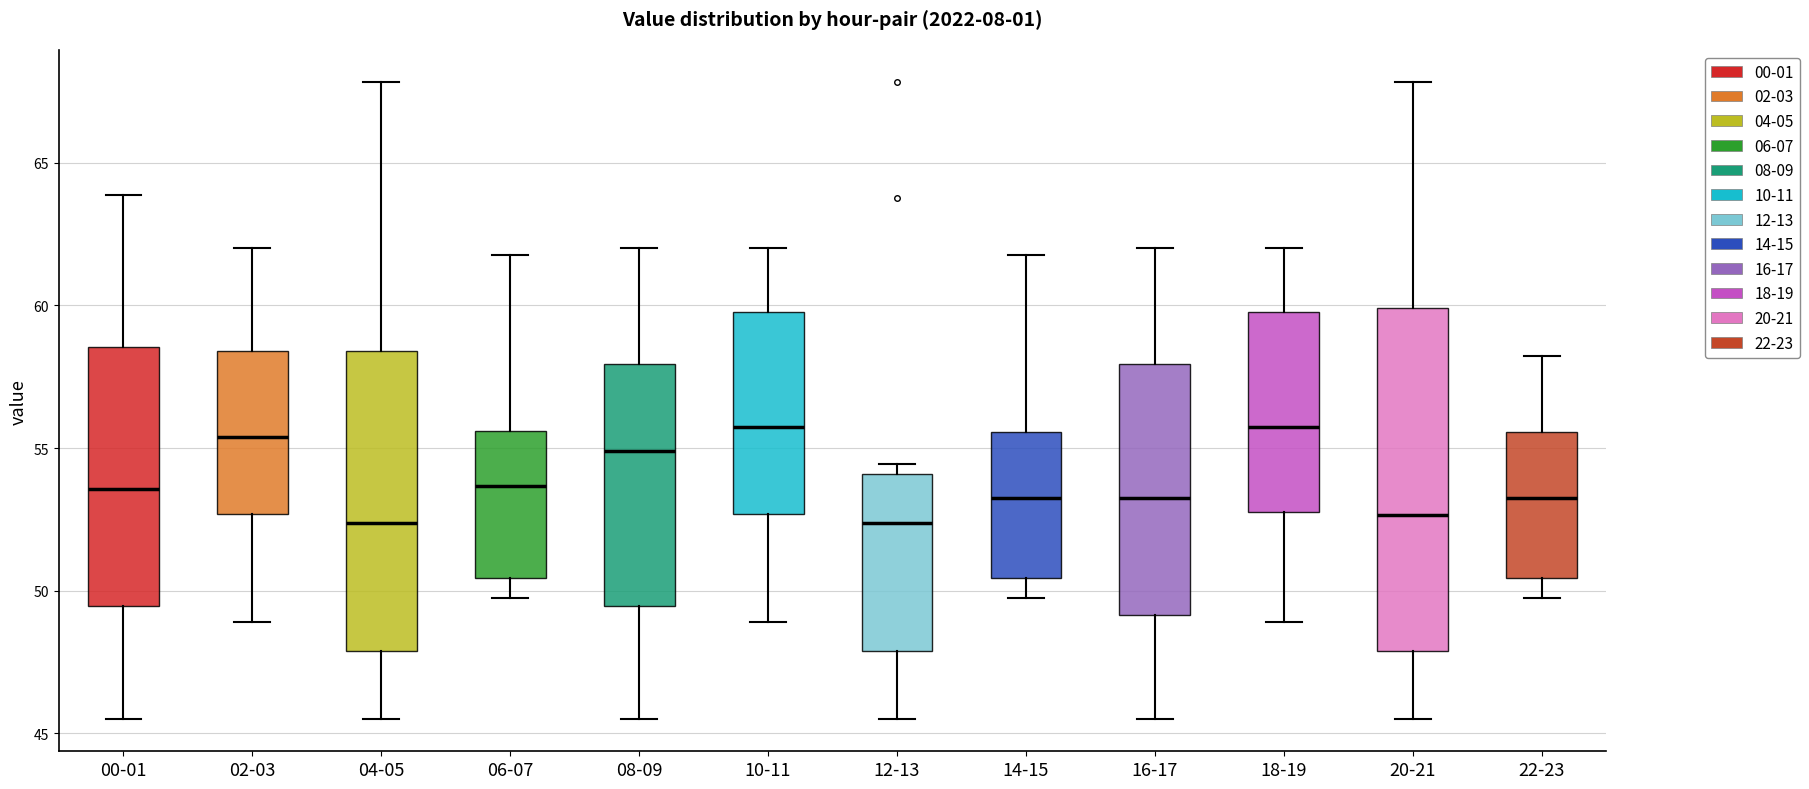

Reading left to right, read every box against the y-axis: the position of its median line, the range the box covers, and the ends of its whiskers. The values are not printed on the chart, so give them approximately, as read against the axis.

00-01: median 53.5, box 49.5 to 58.5, whiskers 45.5 to 64.0
02-03: median 55.5, box 52.5 to 58.5, whiskers 49.0 to 62.0
04-05: median 52.5, box 48.0 to 58.5, whiskers 45.5 to 68.0
06-07: median 53.5, box 50.5 to 55.5, whiskers 49.5 to 62.0
08-09: median 55.0, box 49.5 to 58.0, whiskers 45.5 to 62.0
10-11: median 55.5, box 52.5 to 60.0, whiskers 49.0 to 62.0
12-13: median 52.5, box 48.0 to 54.0, whiskers 45.5 to 54.5
14-15: median 53.0, box 50.5 to 55.5, whiskers 49.5 to 62.0
16-17: median 53.5, box 49.0 to 58.0, whiskers 45.5 to 62.0
18-19: median 55.5, box 53.0 to 60.0, whiskers 49.0 to 62.0
20-21: median 52.5, box 48.0 to 60.0, whiskers 45.5 to 68.0
22-23: median 53.0, box 50.5 to 55.5, whiskers 49.5 to 58.0